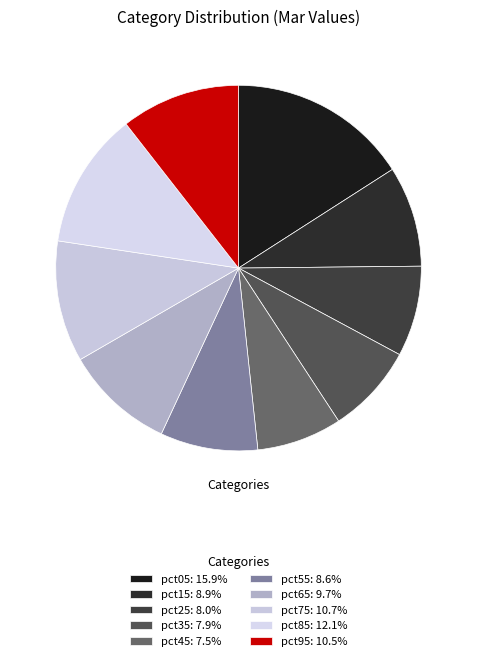

To the nearest percent, what percentage of the pie is pct45?

8%